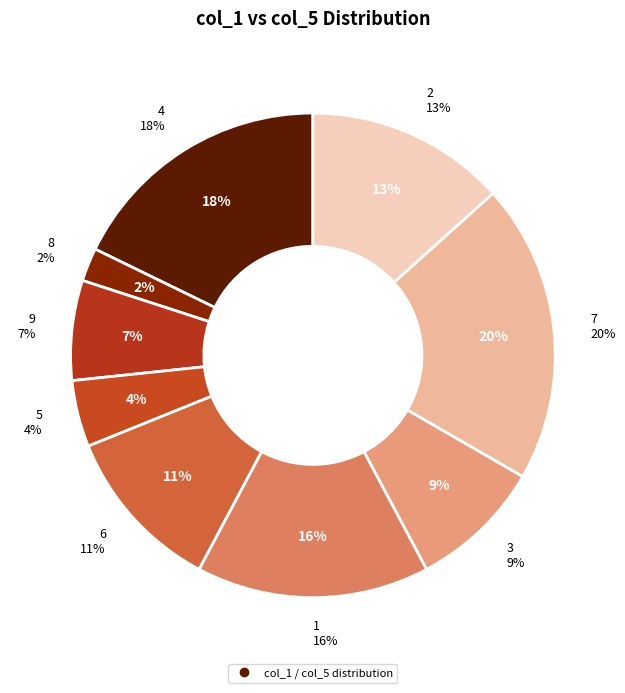

True or false: 6 accounts for 3% of the total.

False